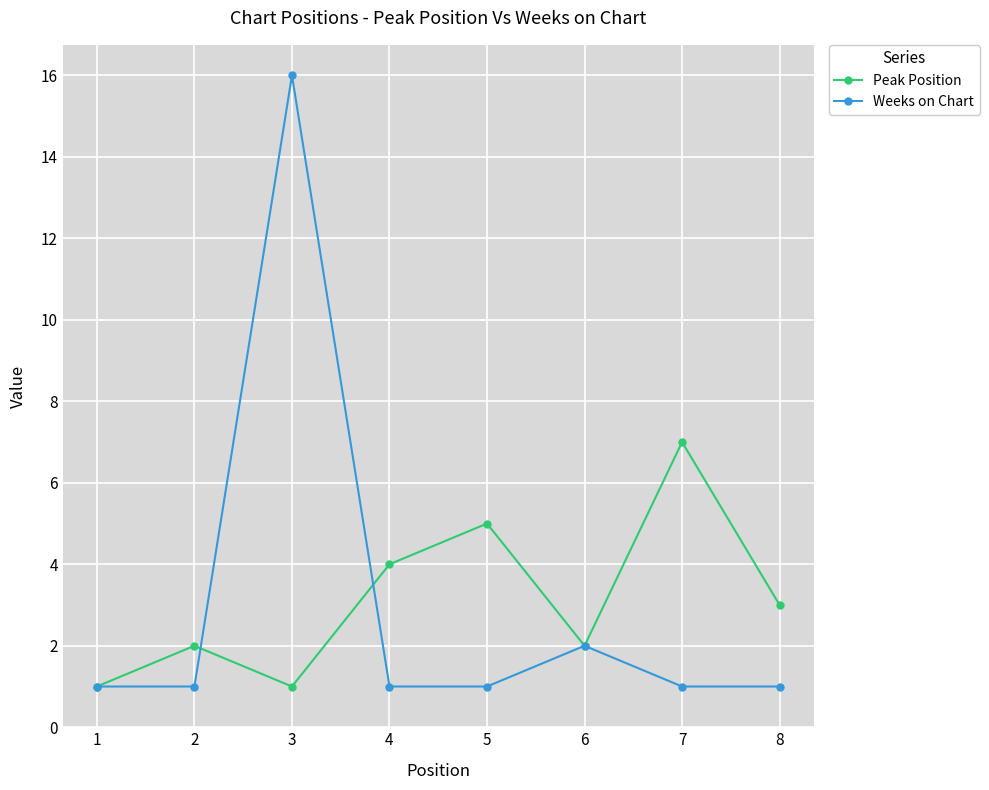

What are all the series names shown in the legend?

Peak Position, Weeks on Chart